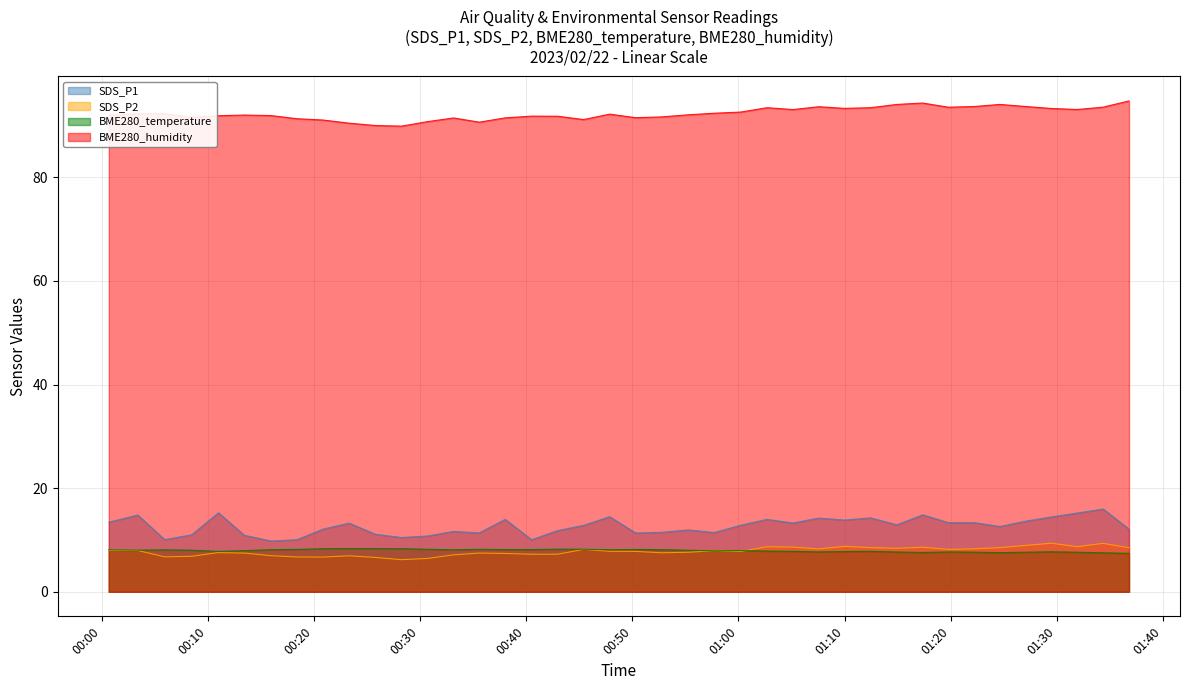

Count the number of categories in the chart.

40